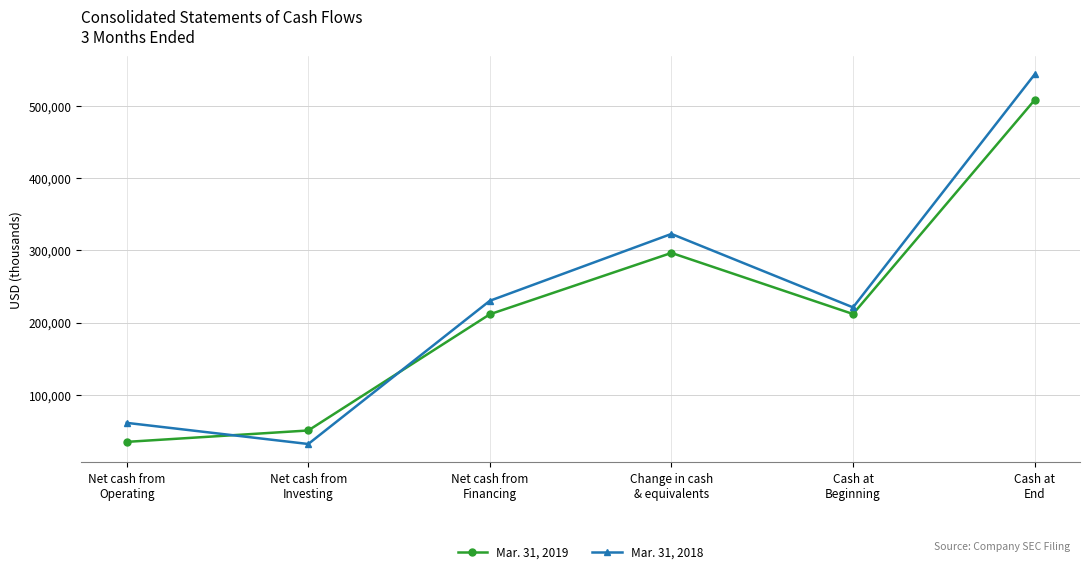

What is the value of the Mar. 31, 2018 point at the 1st from the left?

60987